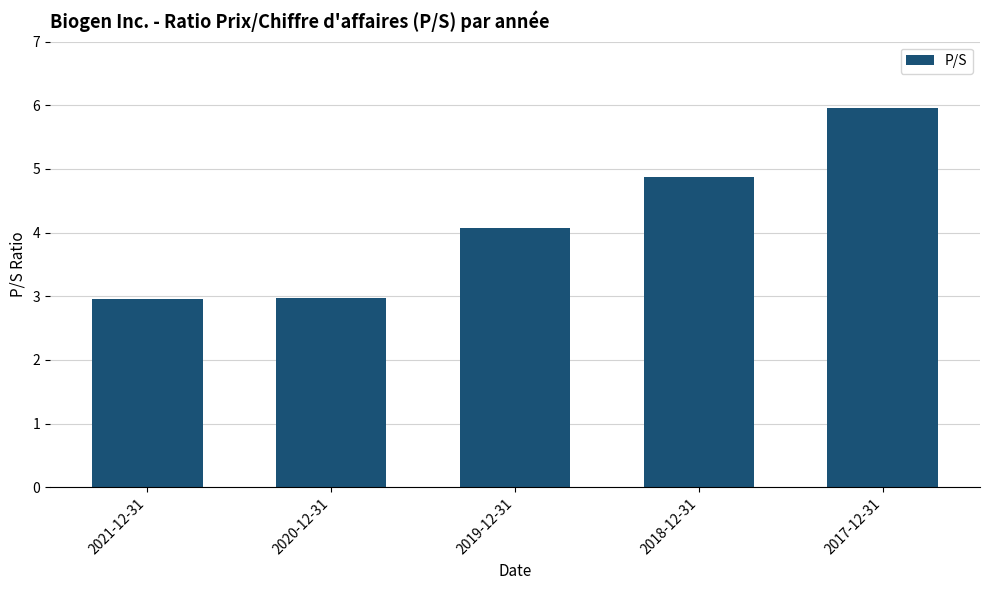

What is the ratio of the value at 2018-12-31 to the value at 2019-12-31?

1.2